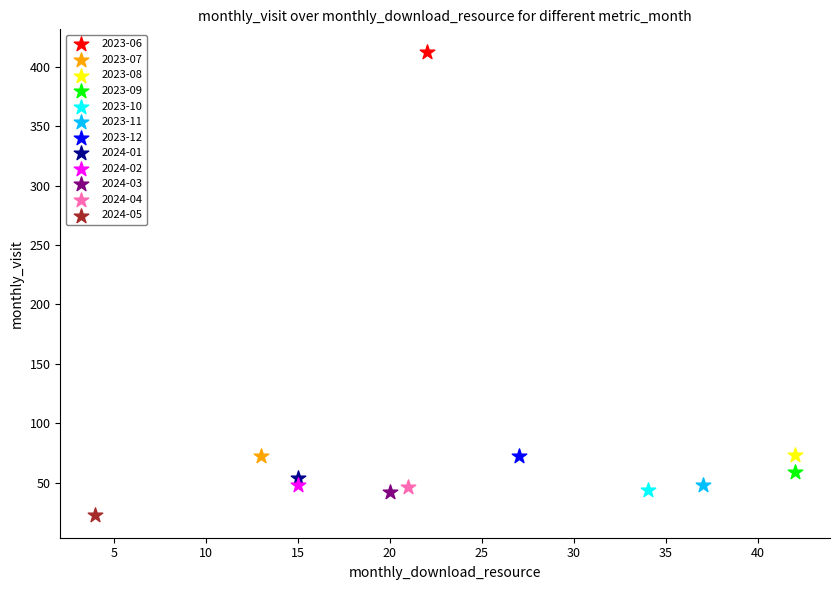

Which series contains the lowest Y value?

2024-05